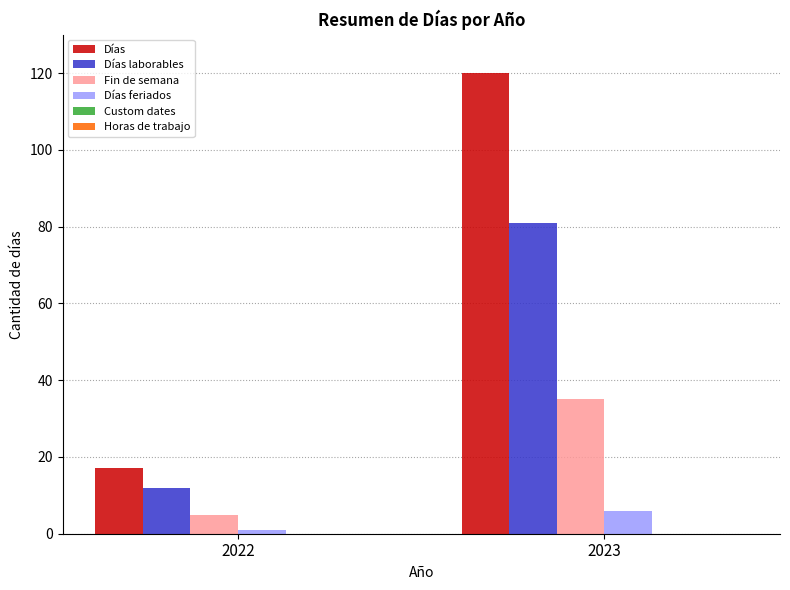

How many bars are there in each group?

4